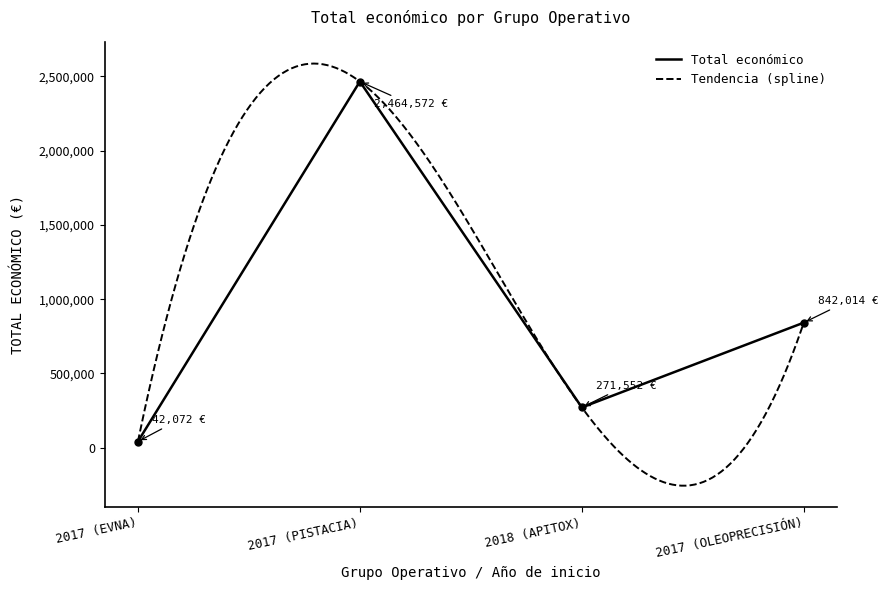

How many interior local valleys (lower than both neighbors) does the data have?

1